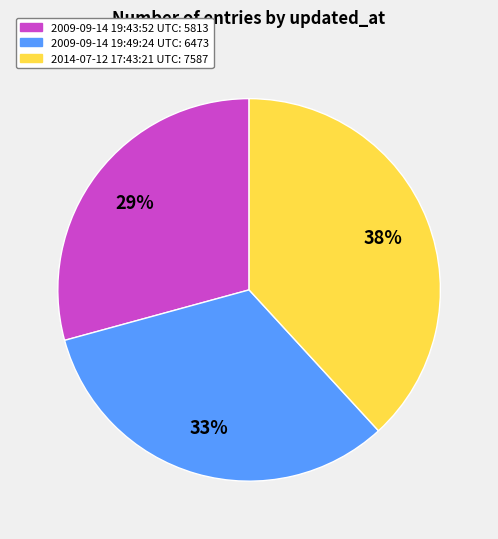

True or false: 2009-09-14 19:49:24 UTC accounts for 26% of the total.

False